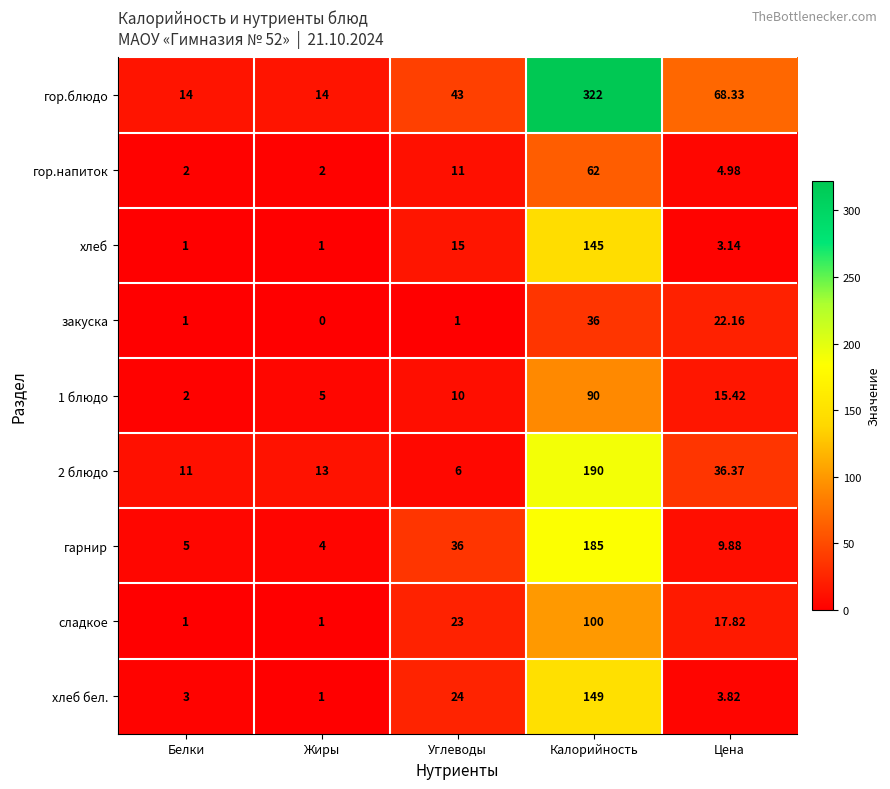

At which label is гарнир closest to 94?

Углеводы